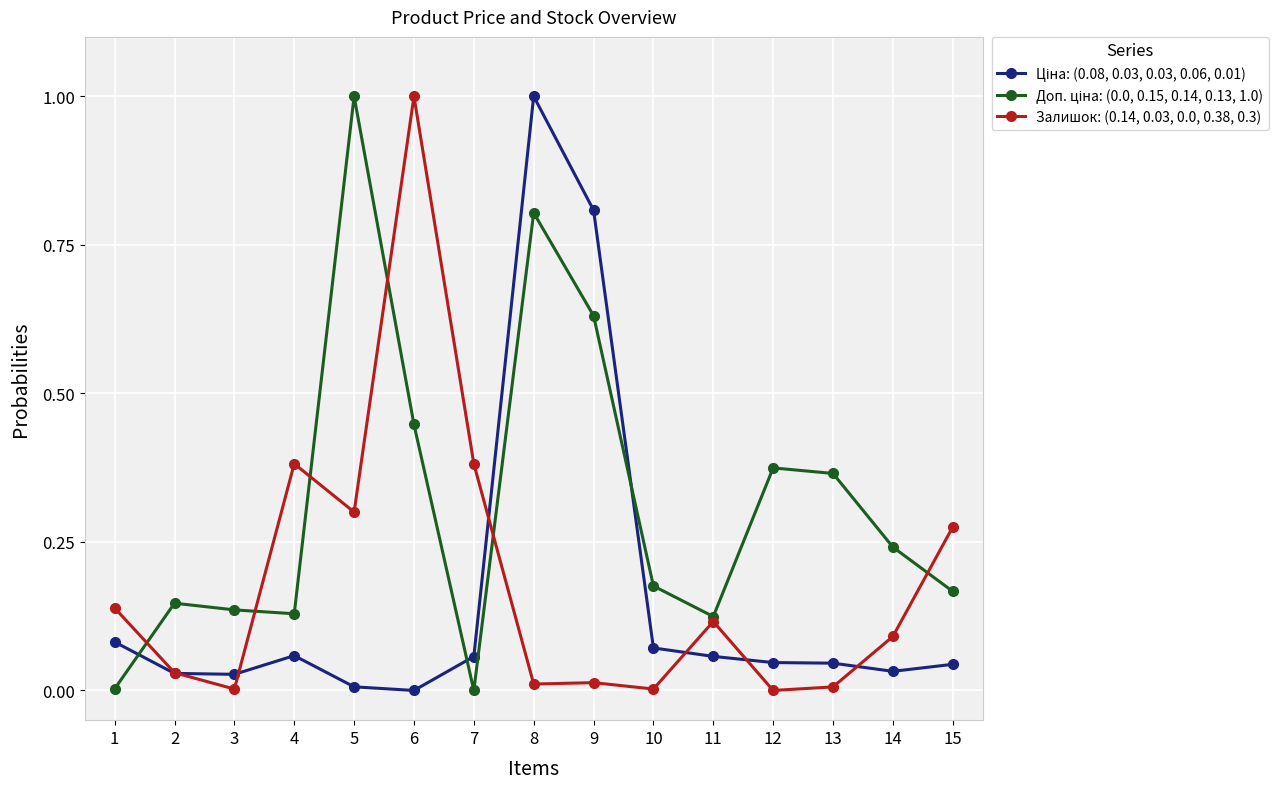

At which category is the sum across all series the highest?

8